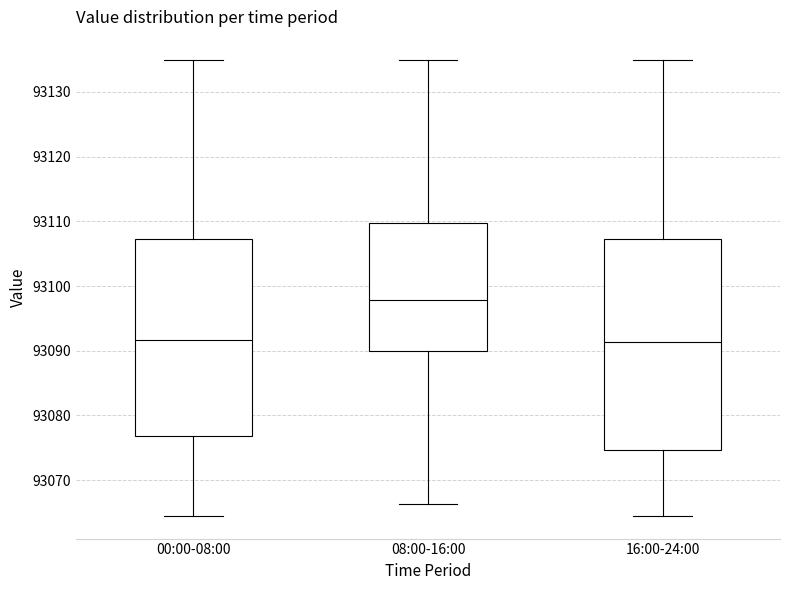

Where is the lower edge of the box for 16:00-24:00 on the y-axis? The values are not printed on the chart, so give them approximately, as read against the axis.

93075